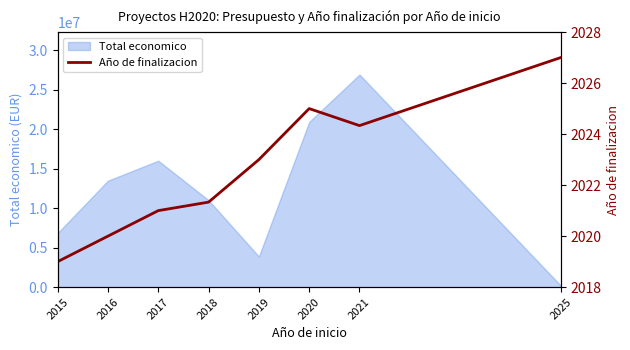

What is the highest value of the Total economico series?

26895775